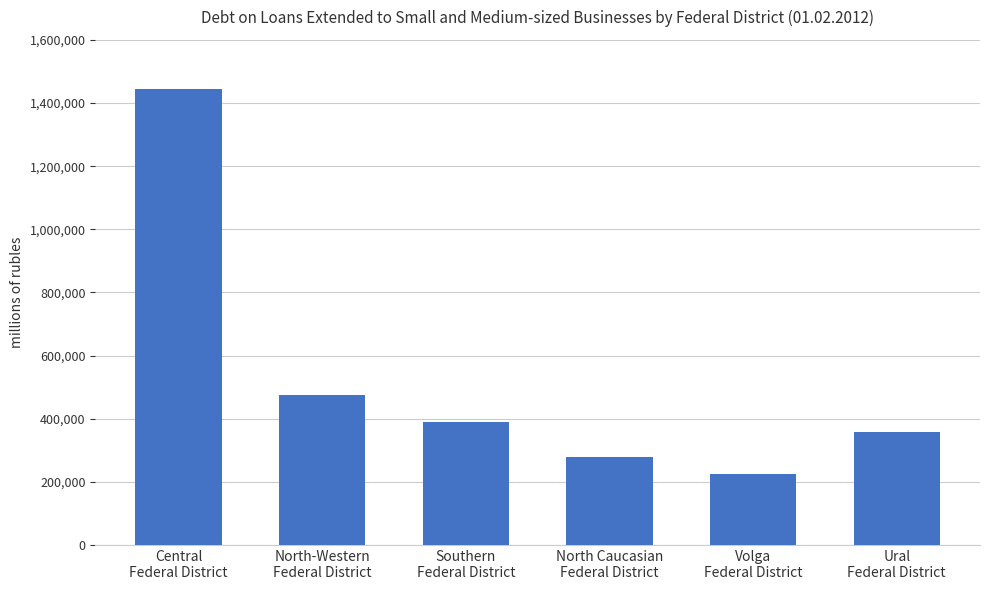

Is it true that the value at North Caucasian
Federal District is 279025?

True